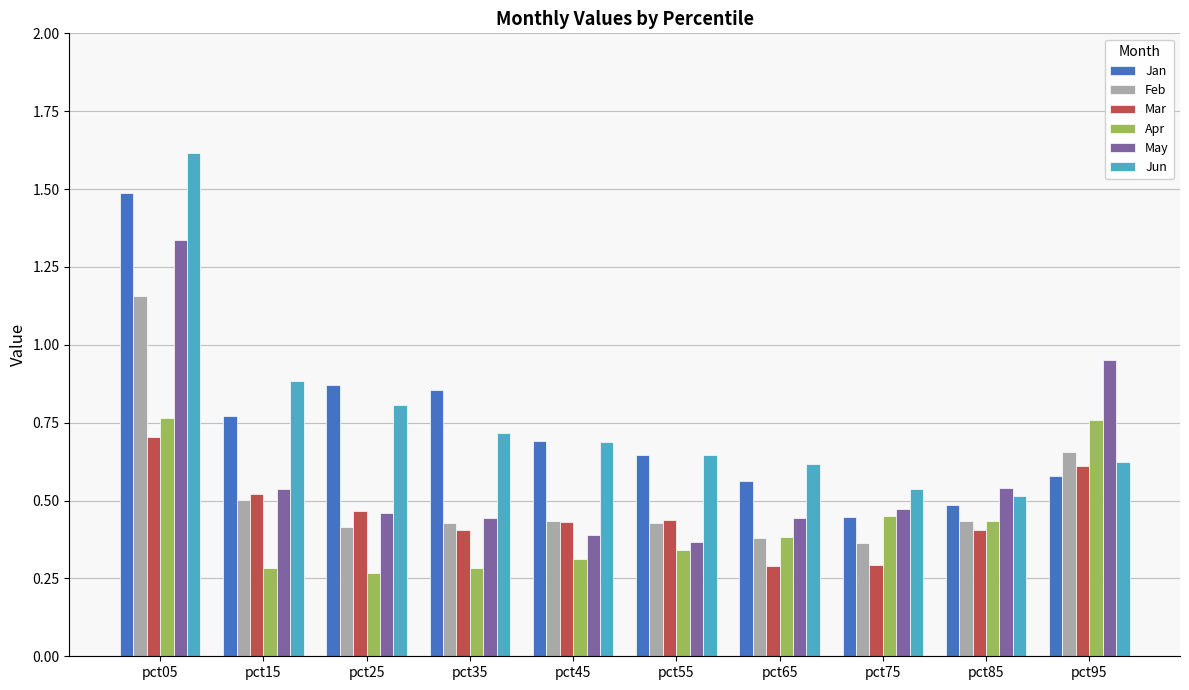

Is the value of Mar at pct05 greater than the value of Jun at pct55?

Yes